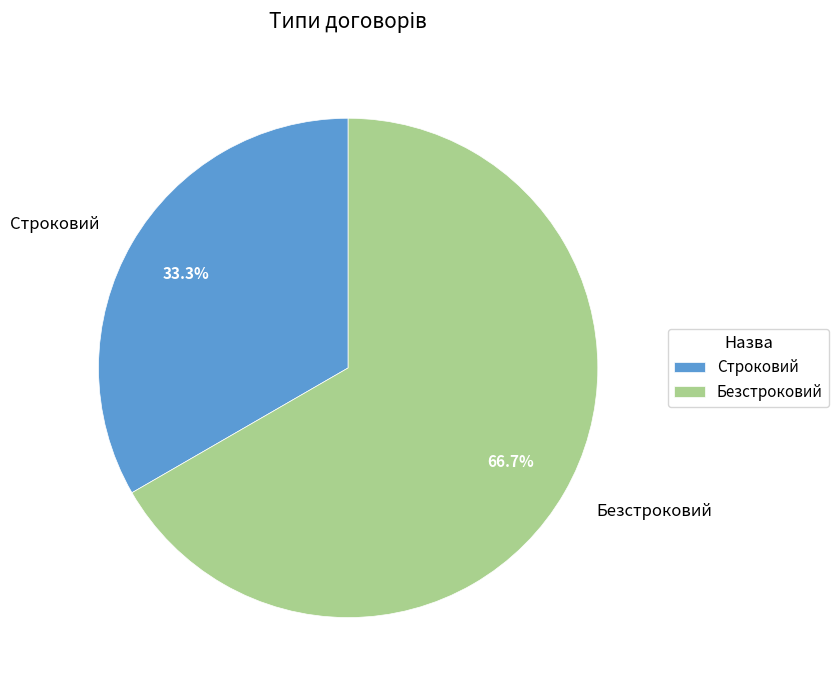

Count the number of slices in the pie.

2